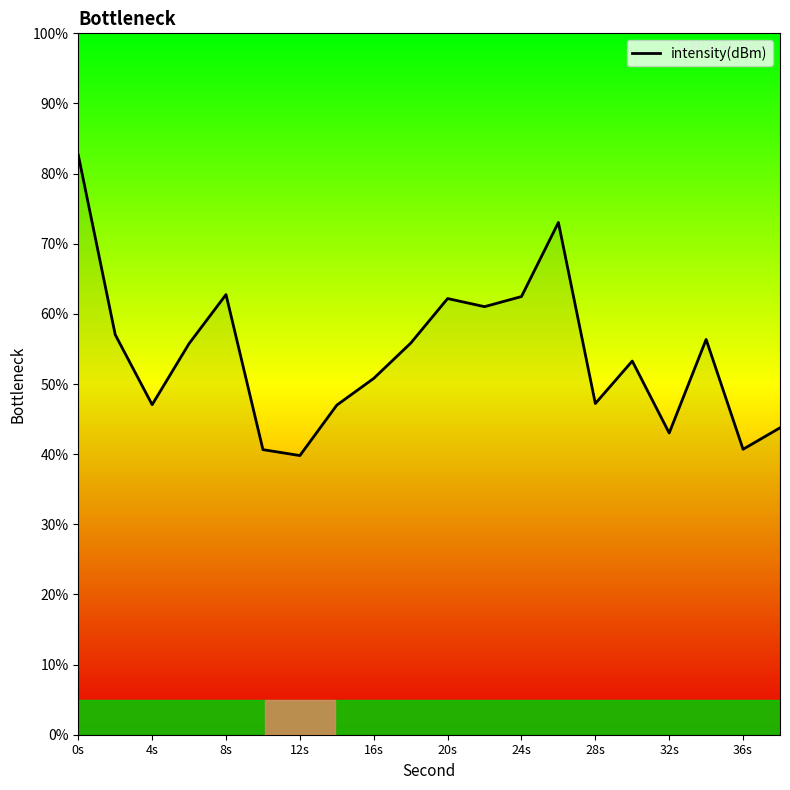

How many values are below 55?

10